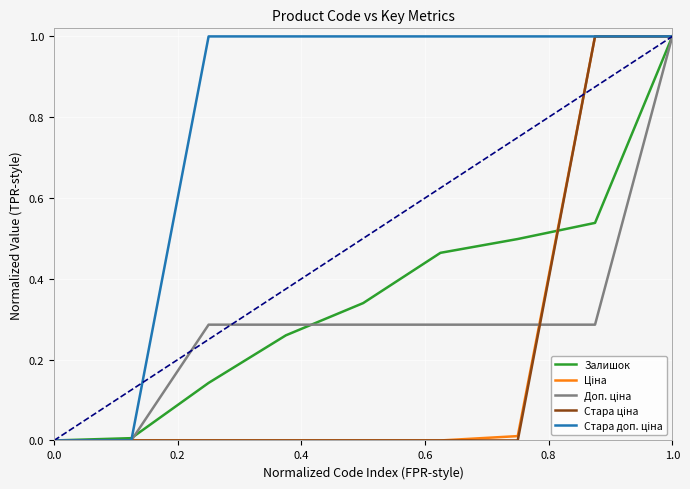

What is the greatest value displayed?

1.0